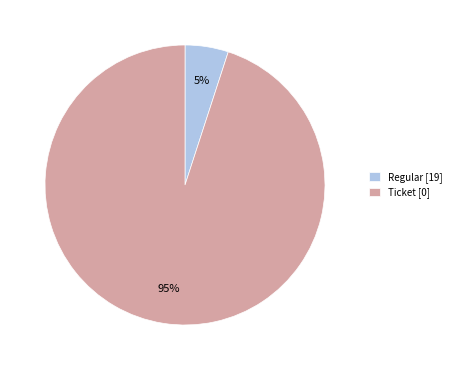

Is it true that Ticket [0] is 95% of the pie?

True